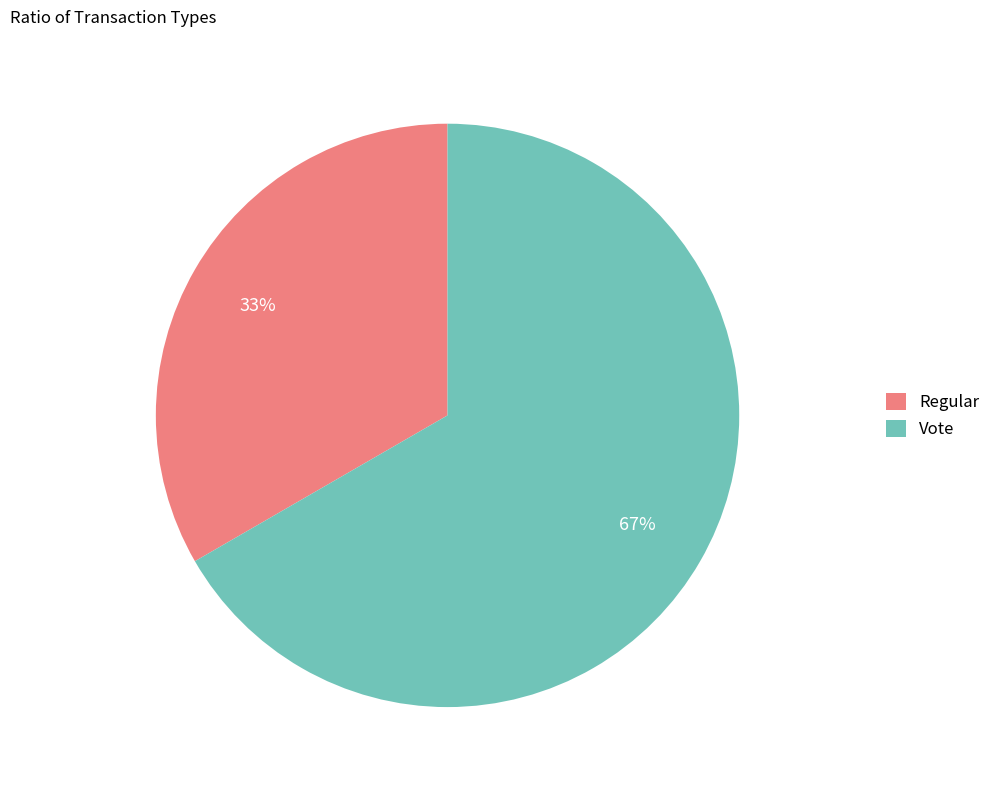

Approximately how many times larger is the value at Vote compared to Regular?

2.0